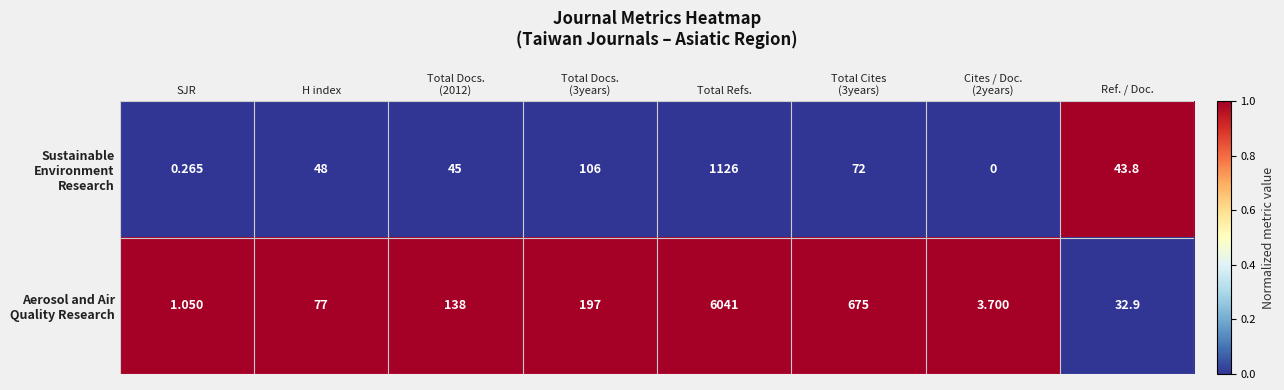

At which category is the sum across all series the highest?

Total Refs.